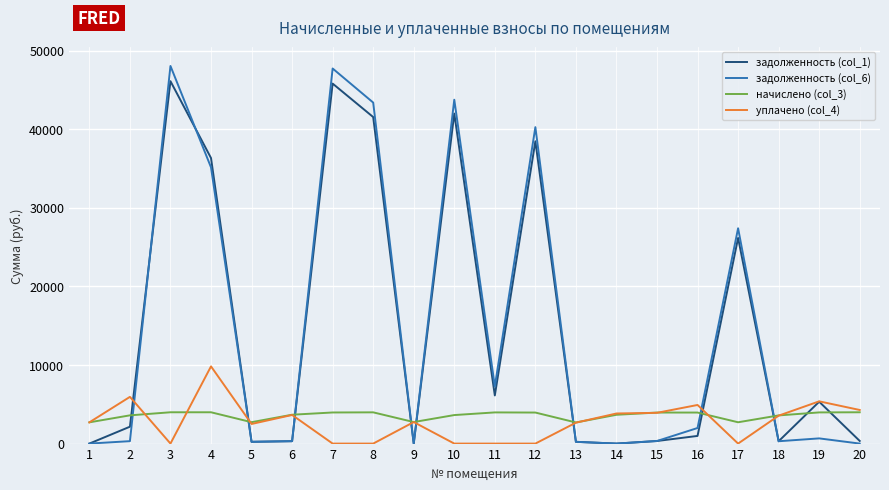

The value of задолженность (col_6) at 20 is 20034.8. True or false?

False